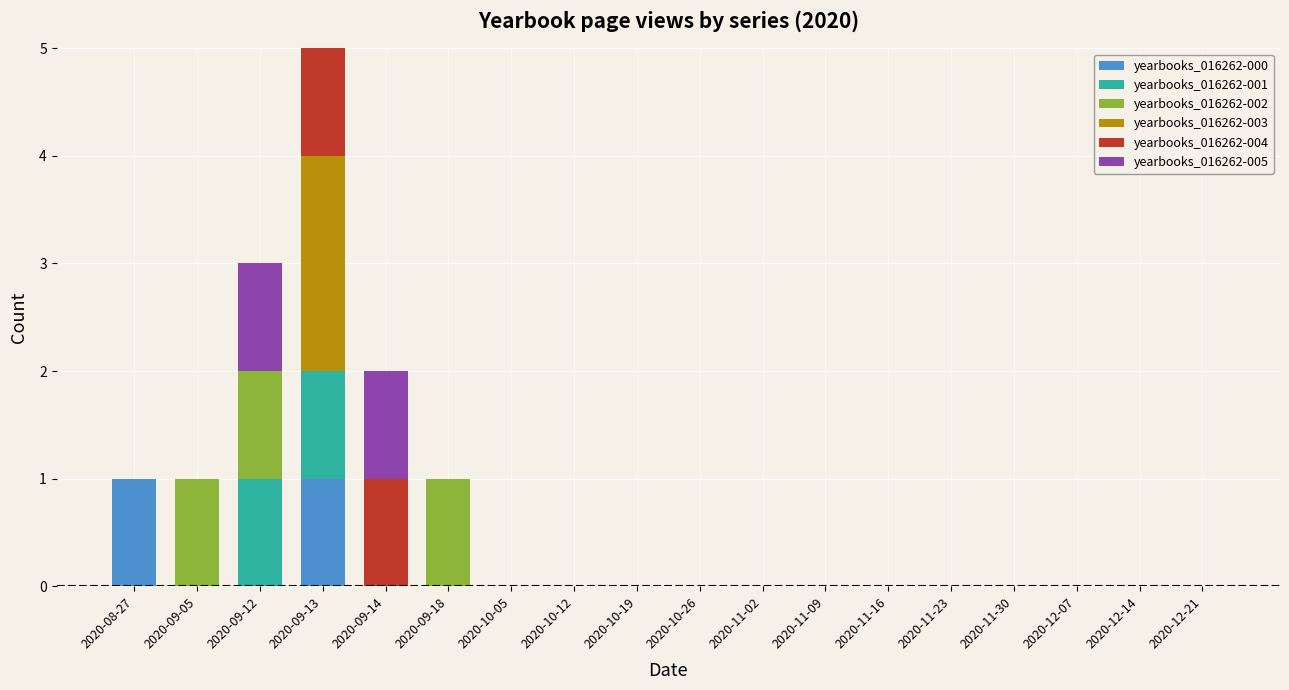

Are the bars grouped side by side (vs. stacked)?

No